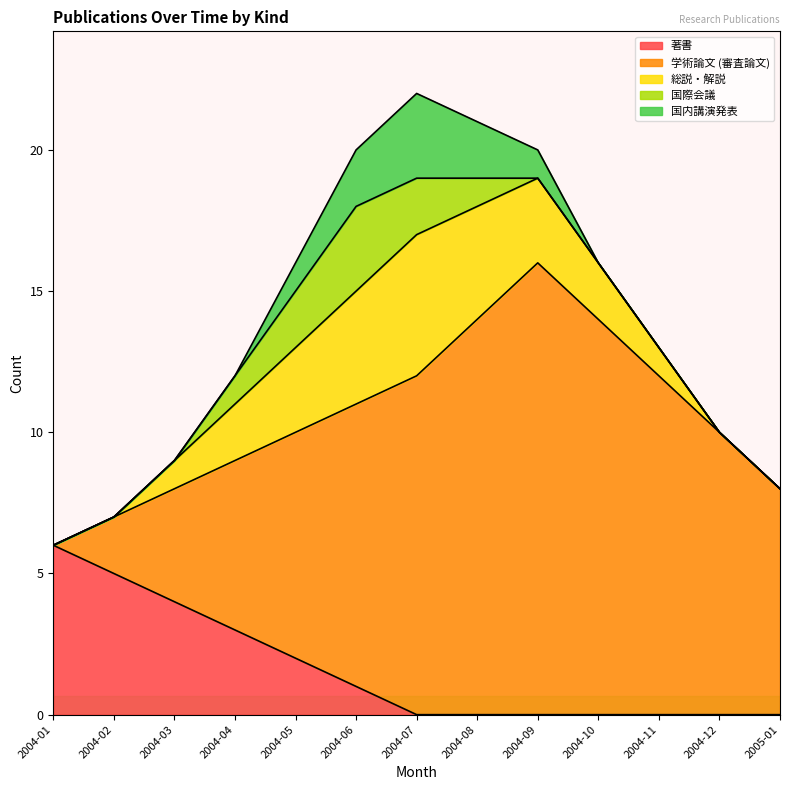

What is the difference between the highest and lowest values at 2004-11?

12